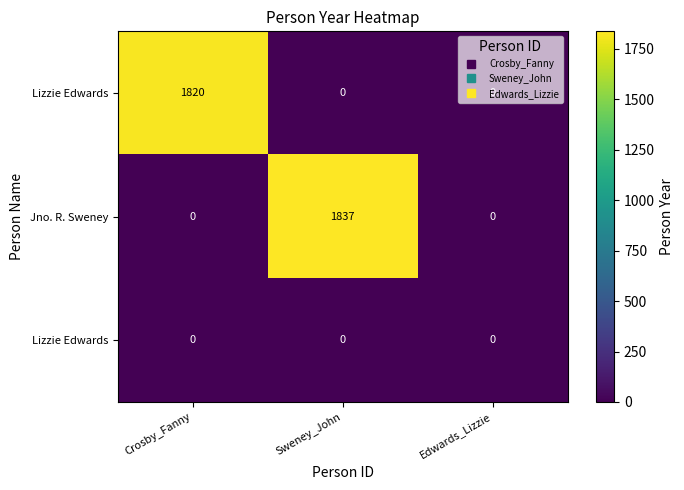

What is the spread (max minus min) of values at Crosby_Fanny?

1820